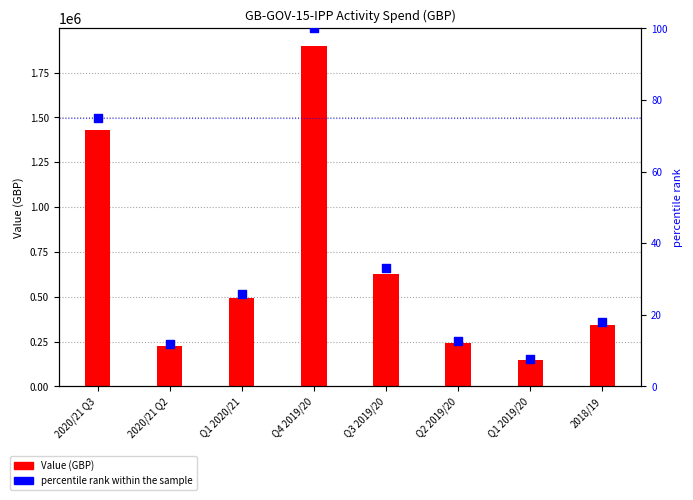

What are all the series names shown in the legend?

Value (GBP), percentile rank within the sample